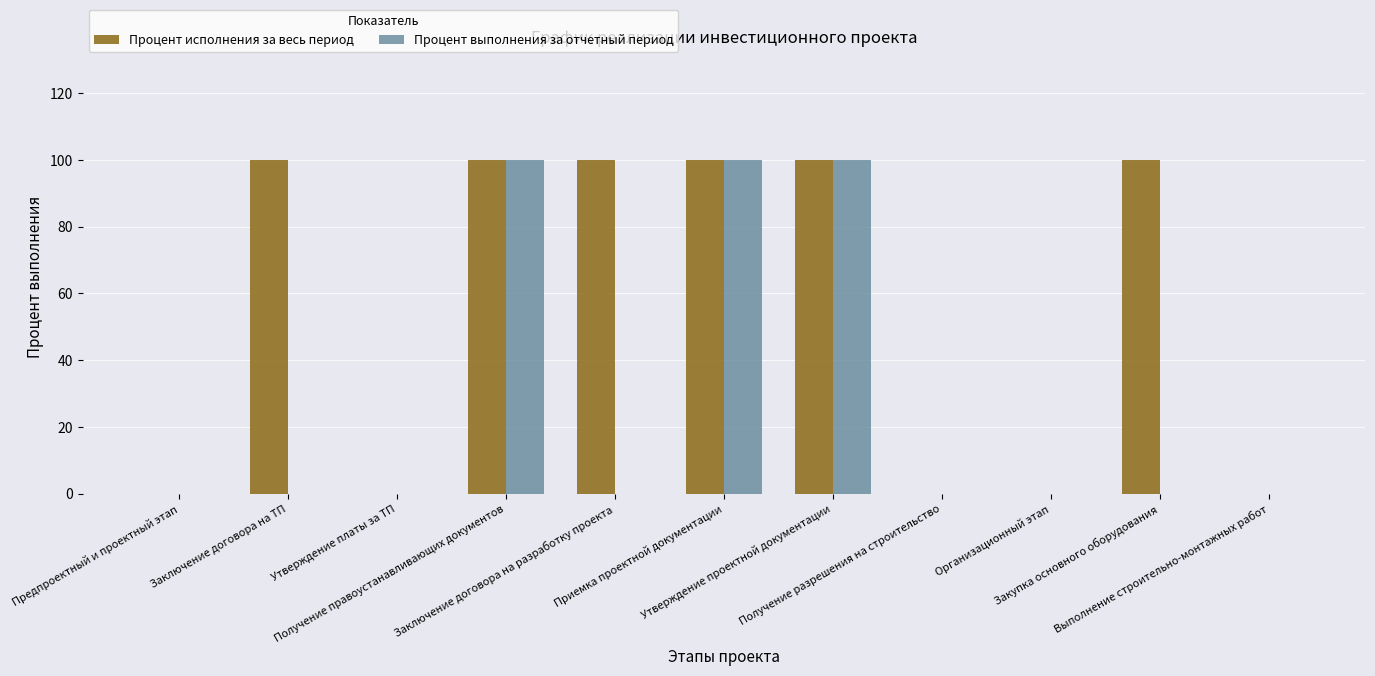

Is it true that Процент исполнения за весь период equals 43 at Получение разрешения на строительство?

False